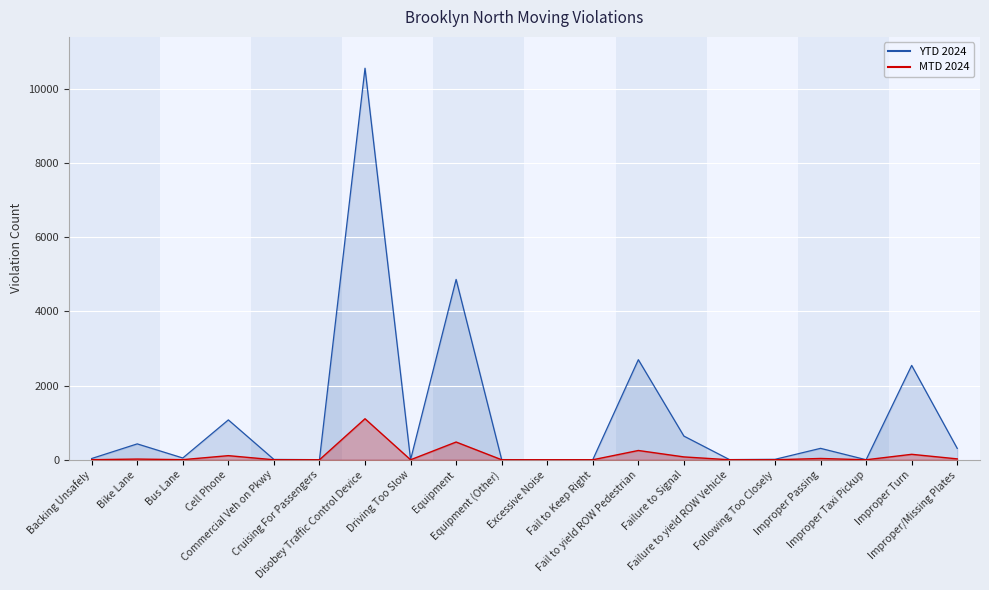

At which label is MTD 2024 closest to 552?

Equipment